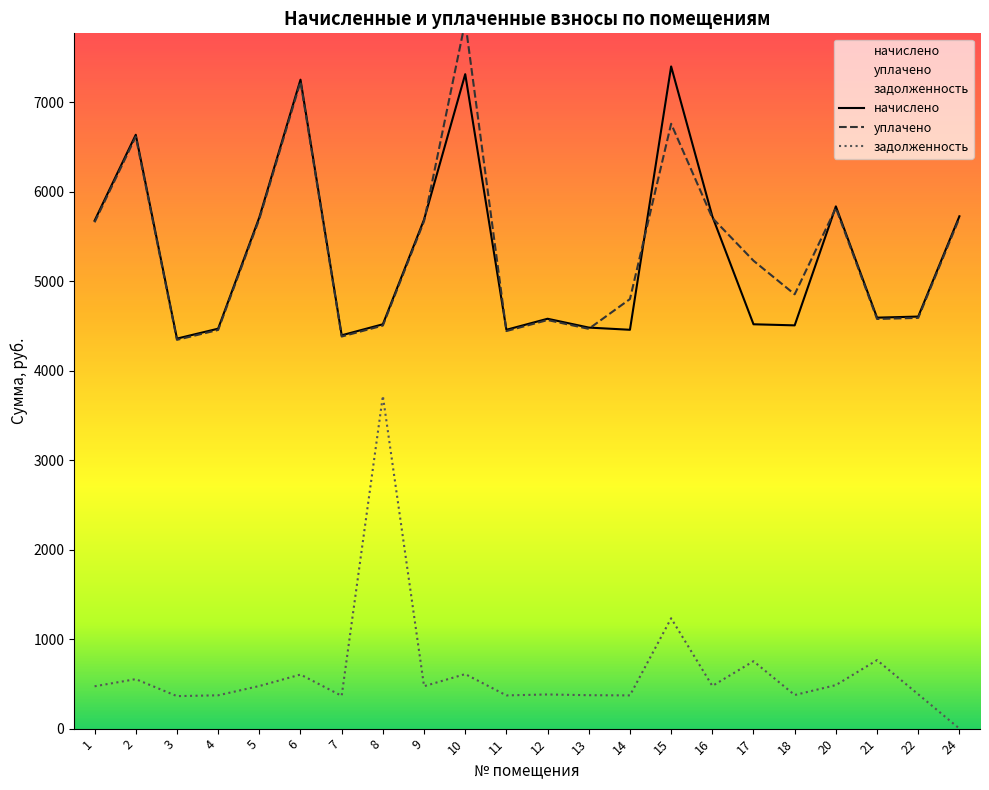

Which series changed the most between 12 and 22?

начислено